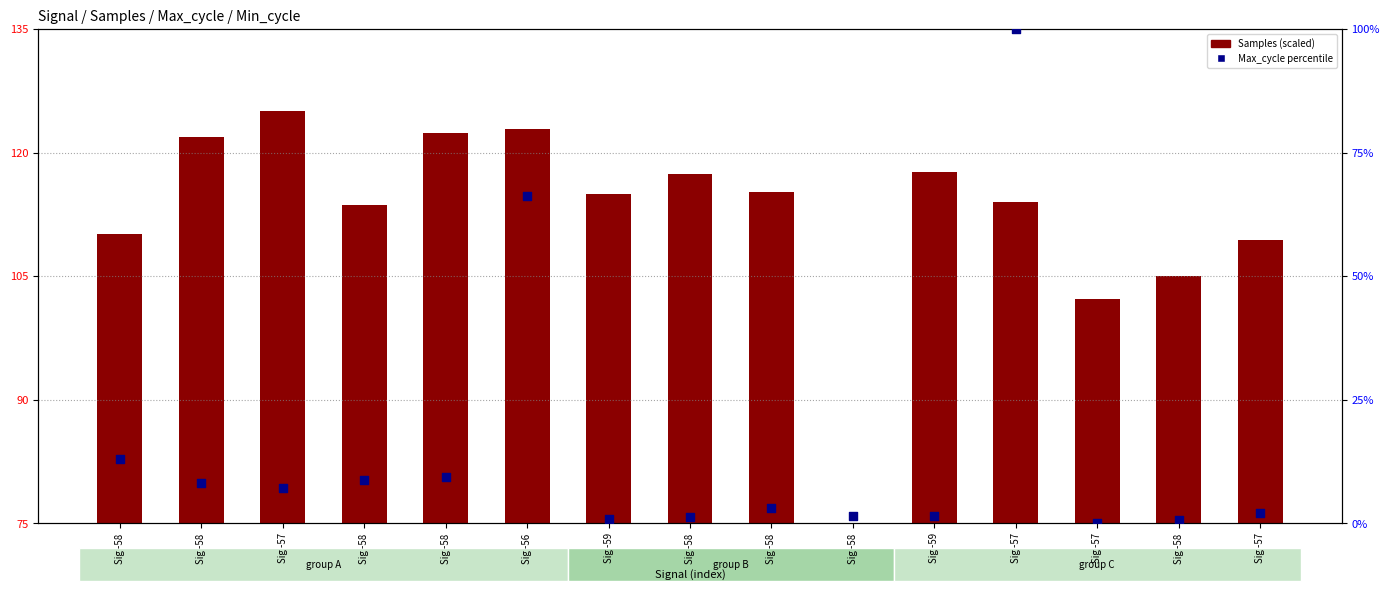

What are all the series names shown in the legend?

Samples (scaled), Max_cycle (percentile)